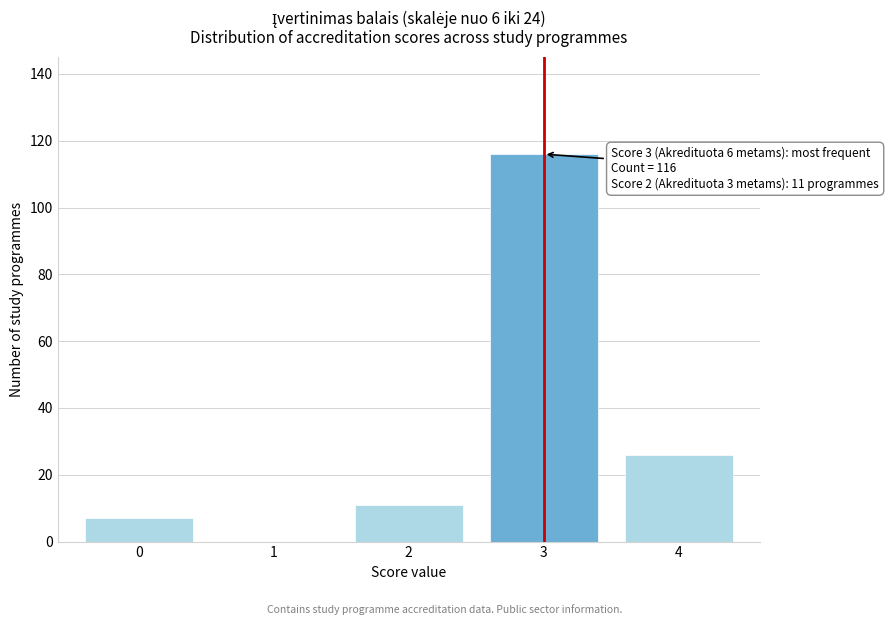

Reading right to left, extract all data points from this chart.

4=26	3=116	2=11	1=0	0=7